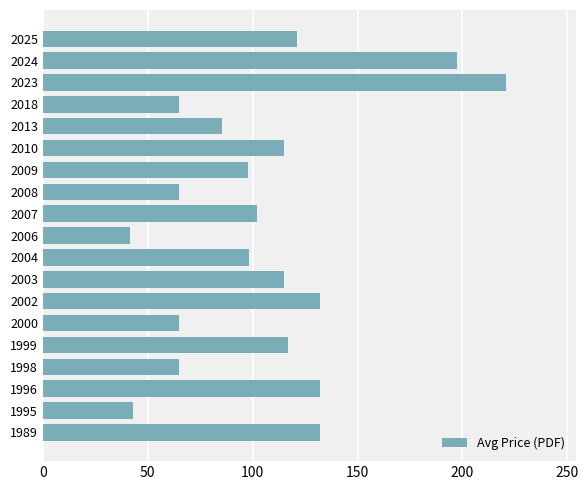

How many data points are above 102?

10